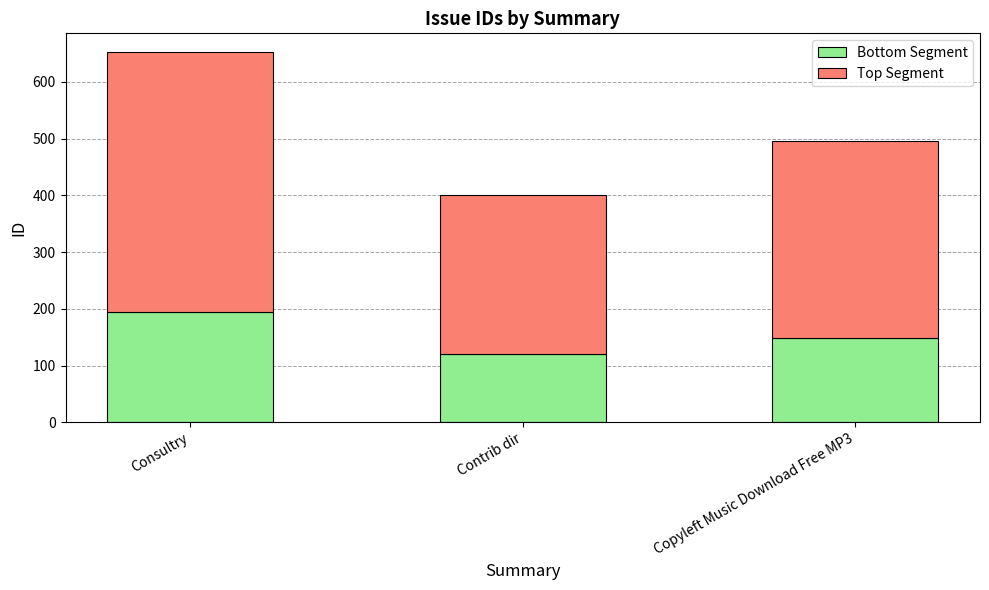

How many data points in Bottom Segment are less than 148?

1